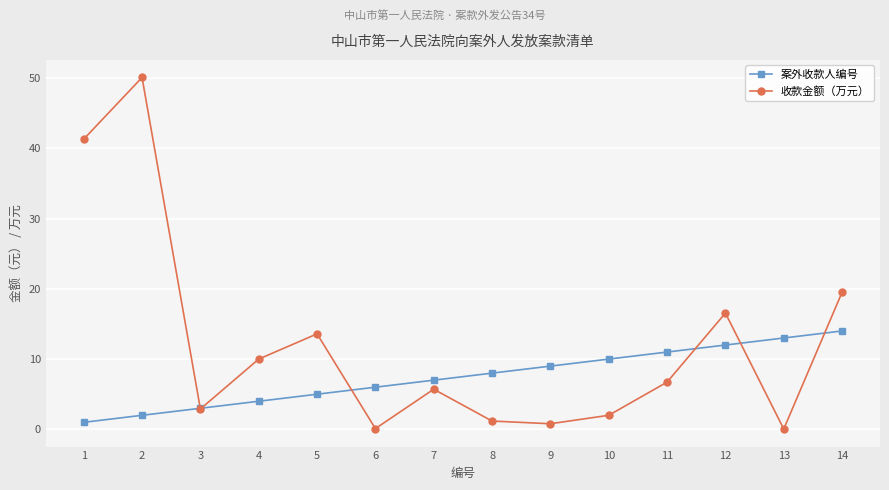

What are all the series names shown in the legend?

案外收款人编号, 收款金额（万元）